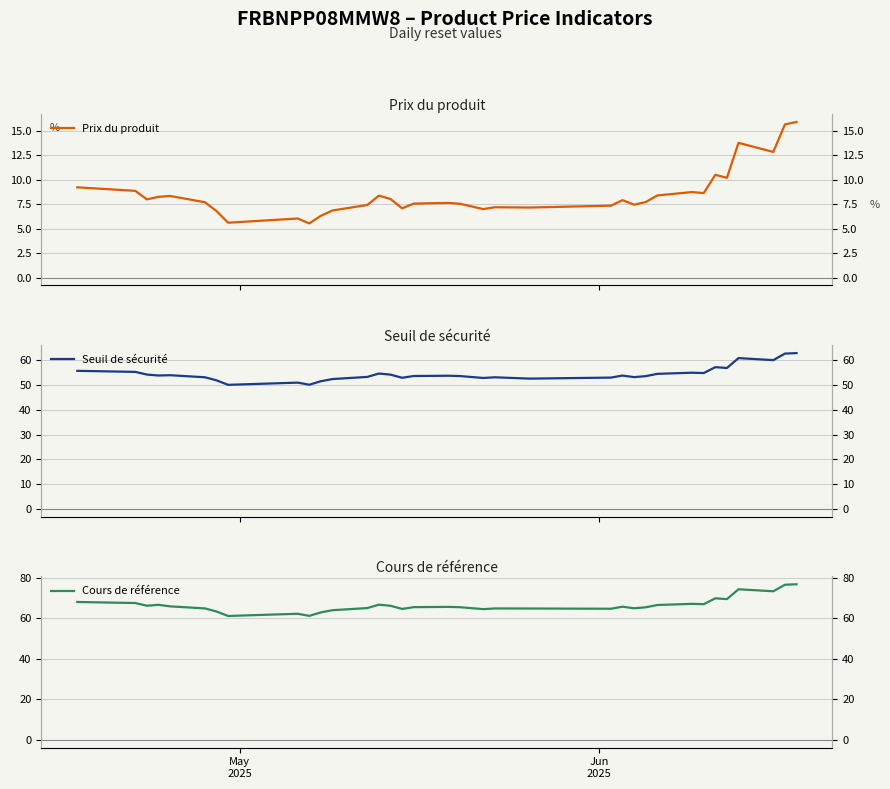

List the series in order of their peak value, highest first.

Cours de référence, Seuil de sécurité, Prix du produit